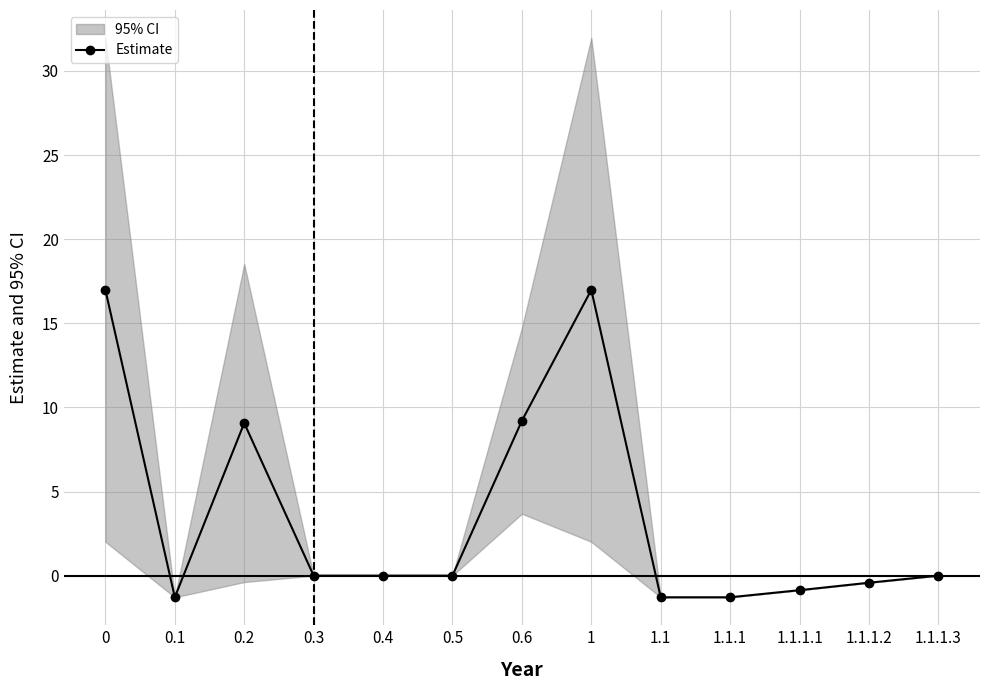

List the labels in order of value, largest first.

0, 1, 0.6, 0.2, 0.3, 0.4, 0.5, 1.1.1.3, 1.1.1.2, 1.1.1.1, 0.1, 1.1, 1.1.1